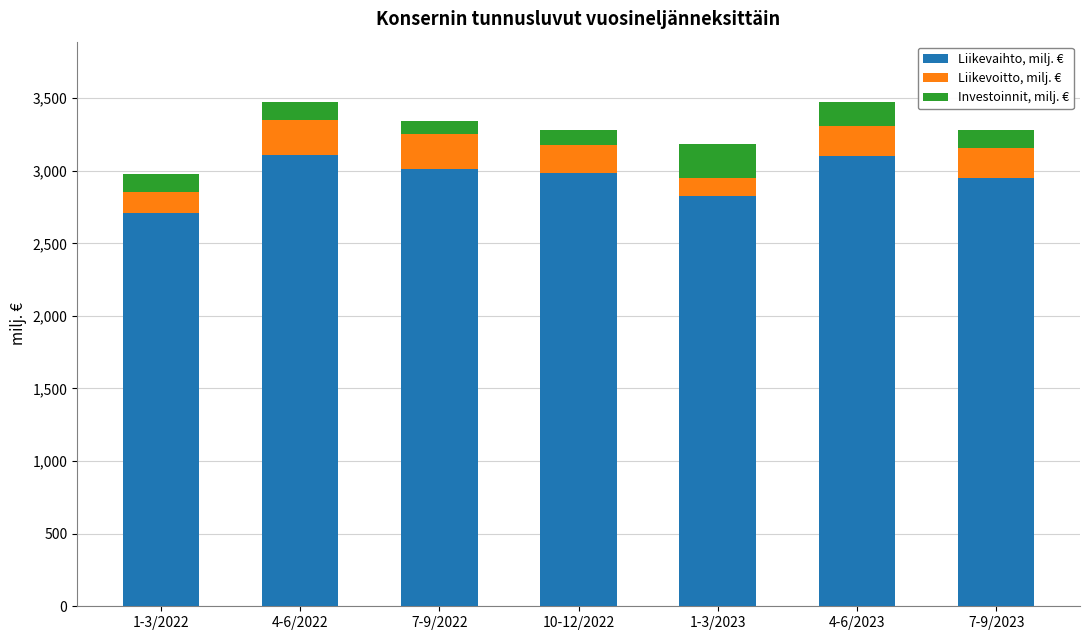

Is it true that Liikevaihto, milj. € equals 4887.6 at 7-9/2023?

False